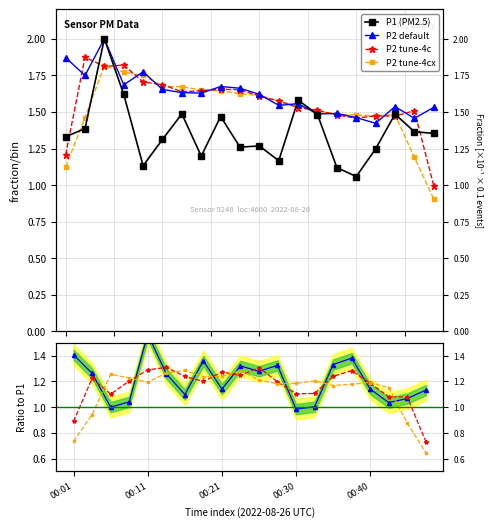

What is the minimum value shown in the chart?

1.1